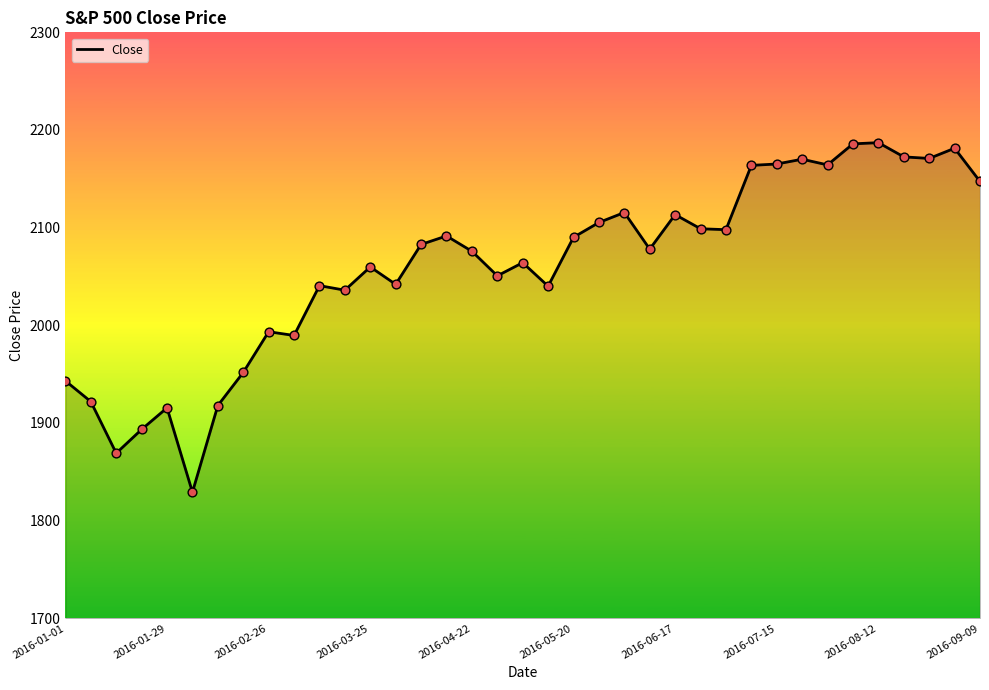

What is the greatest value displayed?

2187.0